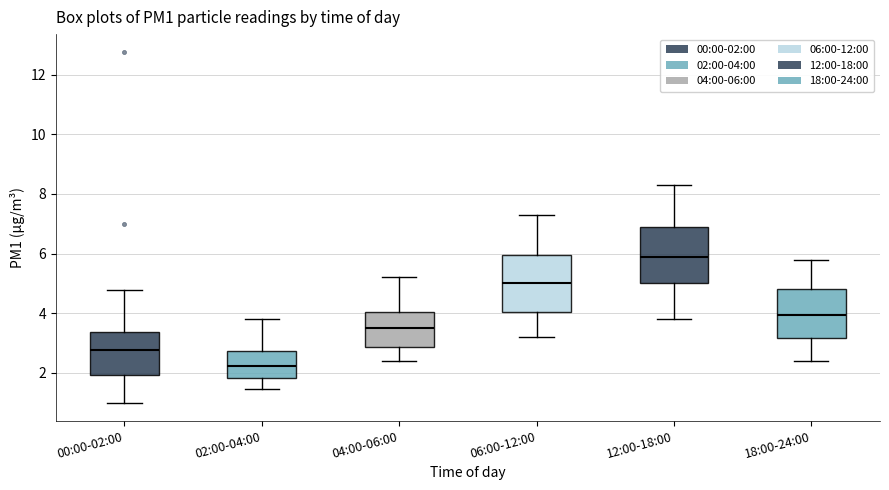

Reading left to right, transcribe this box plot: for each box, give where its median line is, the range the box spans, and where its two whiskers end, as read against the y-axis. The values are not printed on the chart, so give them approximately, as read against the axis.

00:00-02:00: median 2.8, box 2.0 to 3.4, whiskers 1.0 to 4.8
02:00-04:00: median 2.2, box 1.8 to 2.8, whiskers 1.4 to 3.8
04:00-06:00: median 3.6, box 2.8 to 4.0, whiskers 2.4 to 5.2
06:00-12:00: median 5.0, box 4.0 to 6.0, whiskers 3.2 to 7.4
12:00-18:00: median 6.0, box 5.0 to 7.0, whiskers 3.8 to 8.4
18:00-24:00: median 4.0, box 3.2 to 4.8, whiskers 2.4 to 5.8